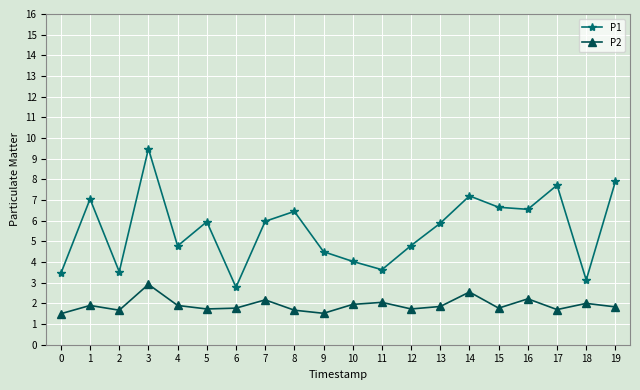

List the series in order of their peak value, highest first.

P1, P2